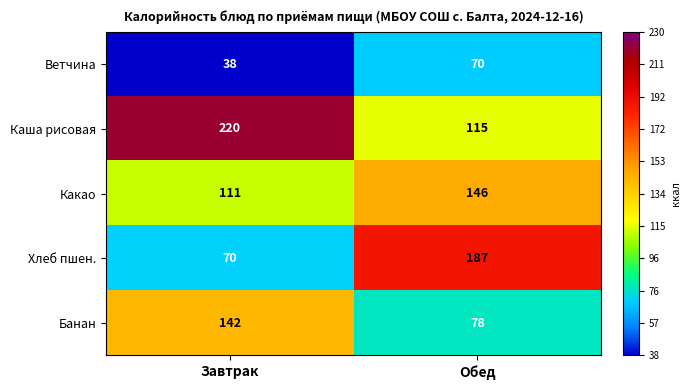

What is the difference between the Банан values at Завтрак and Обед?

64